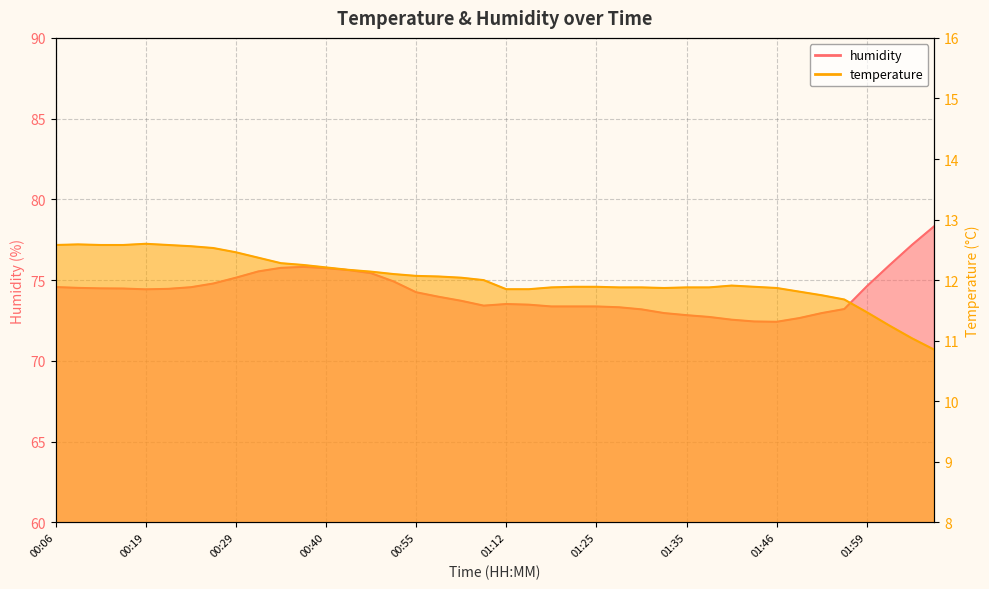

Rank the series by their maximum value, from highest to lowest.

humidity, temperature